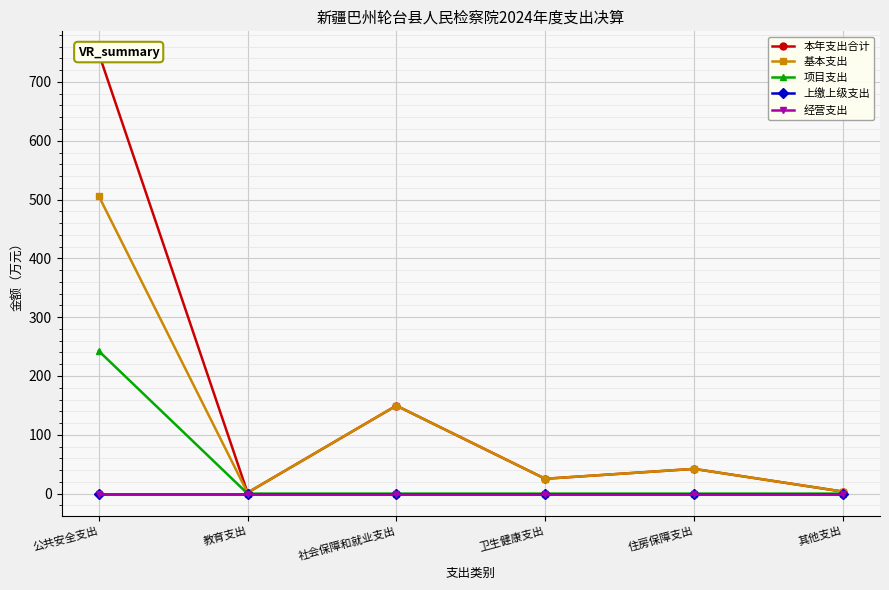

What is the label of the 3rd point from the left?

社会保障和就业支出